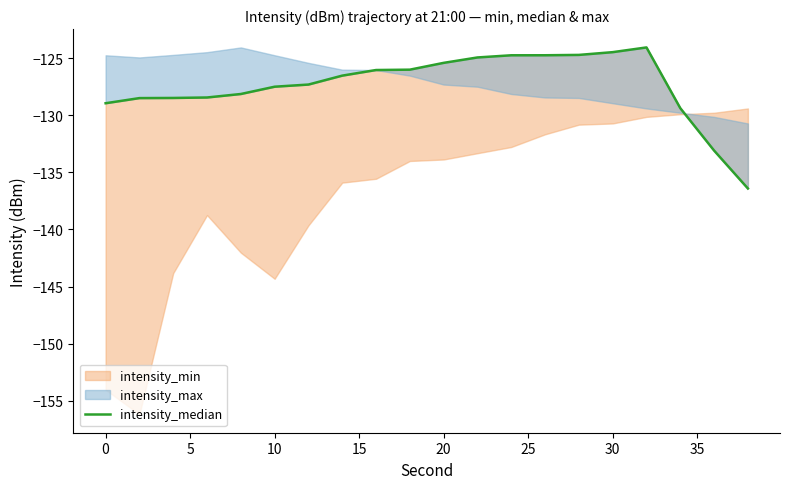

What is the difference between the second highest and second lowest values?

8.6